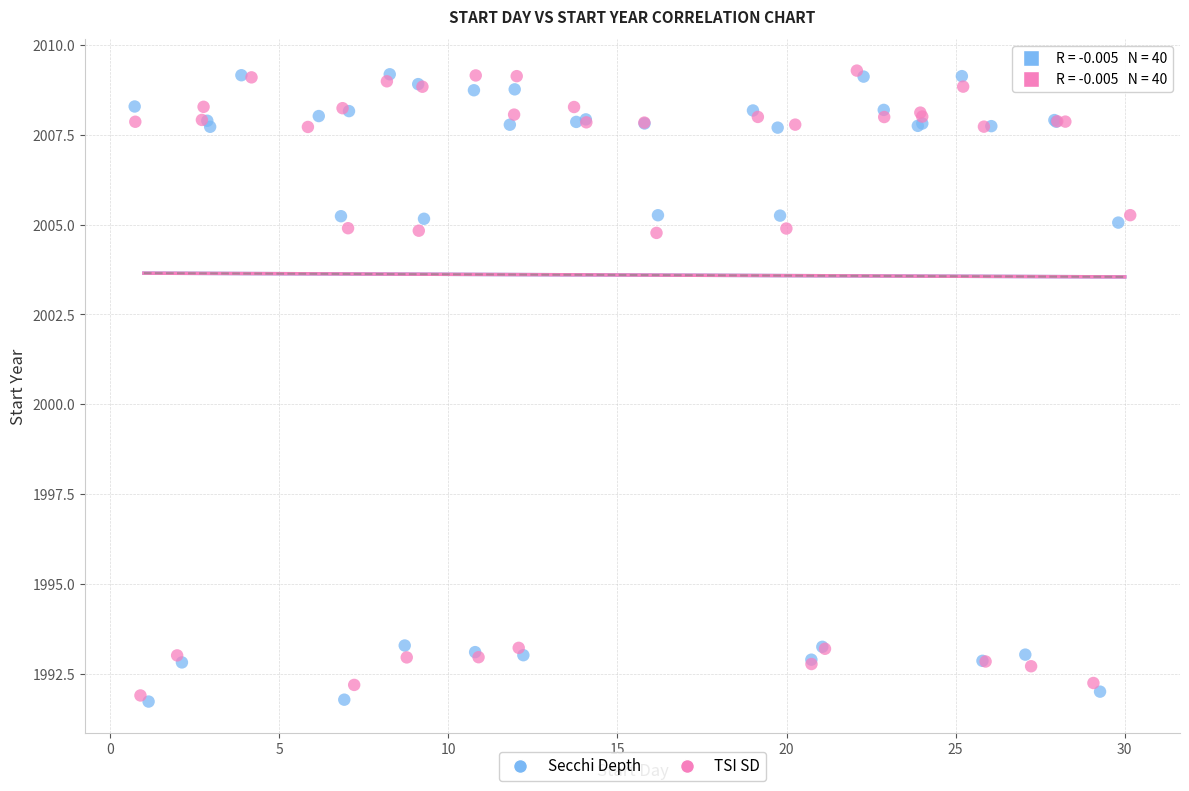

Which series has the widest spread of Y values?

Secchi Depth